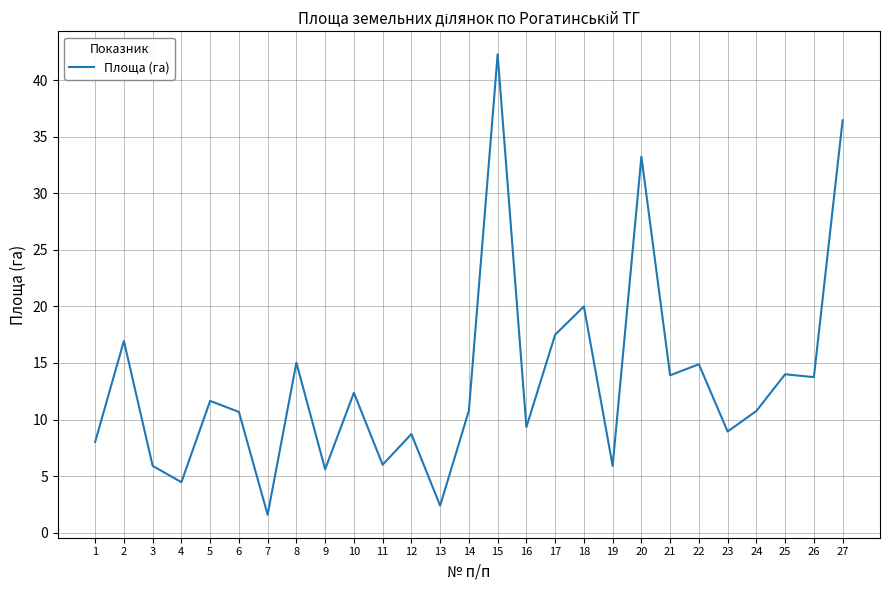

What is the change in value from 4 to 10?

+7.9